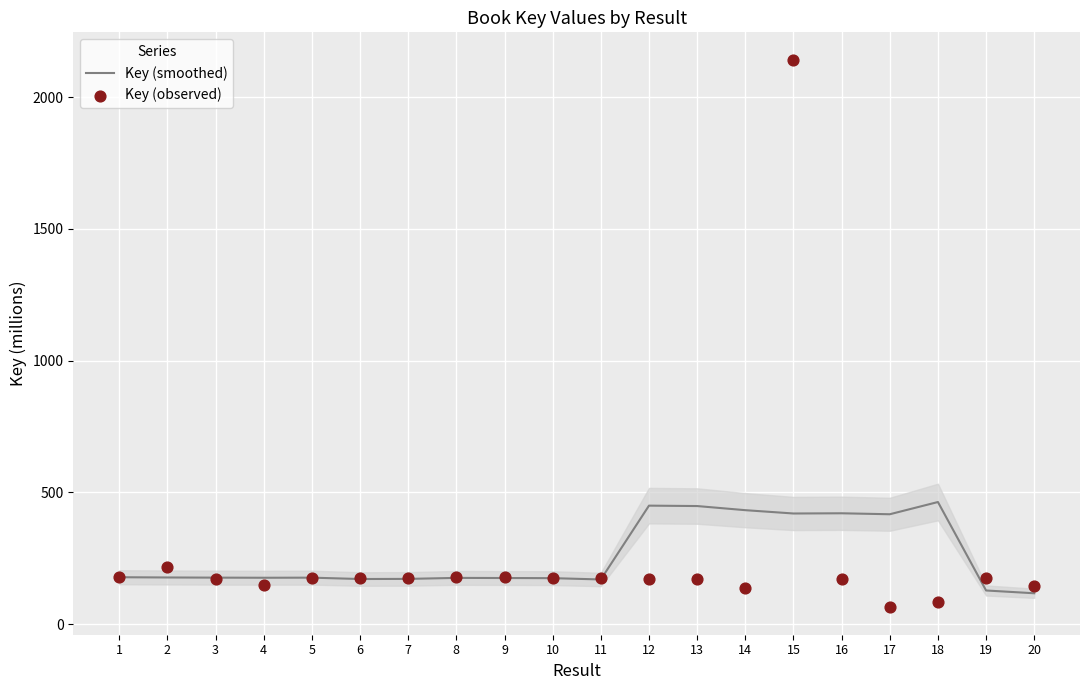

At which category is the sum across all series the highest?

15